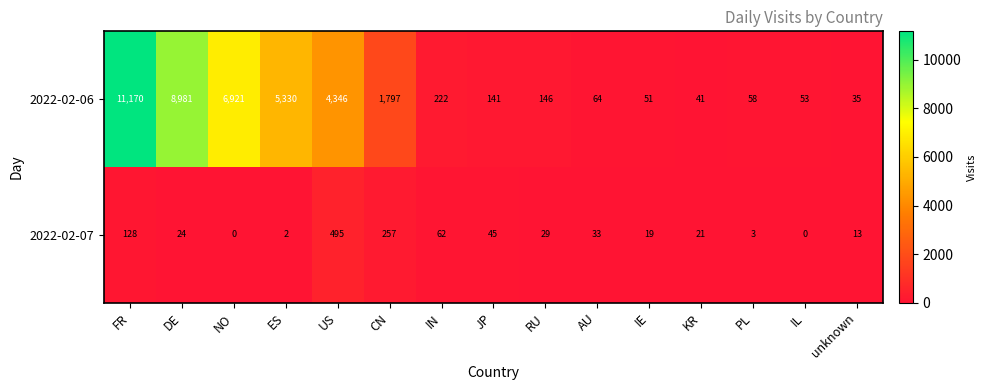

At DE, list the series in order from largest to smallest.

2022-02-06, 2022-02-07